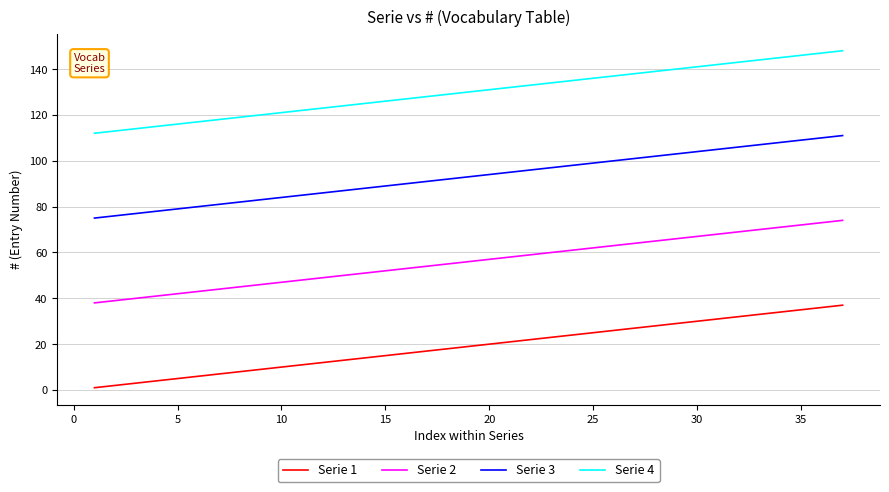

List the series in order of their overall mean, highest first.

Serie 4, Serie 3, Serie 2, Serie 1